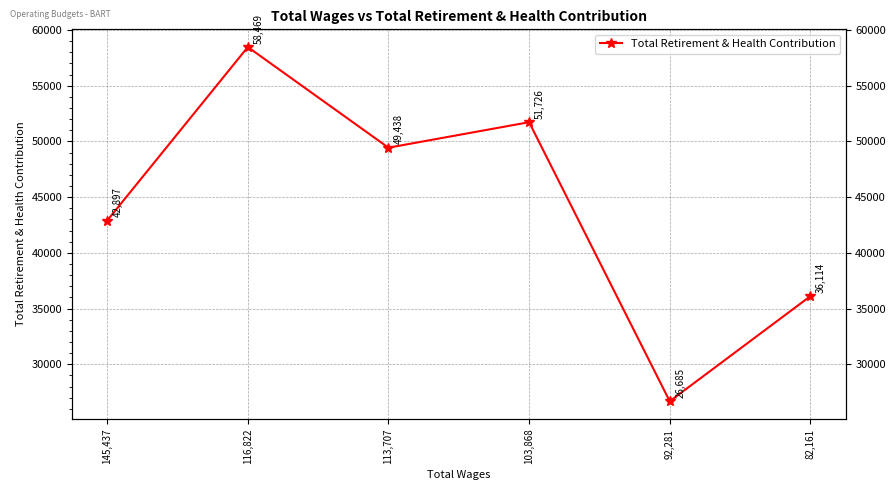

Approximately how many times larger is the value at 113,707 compared to 103,868?

1.0